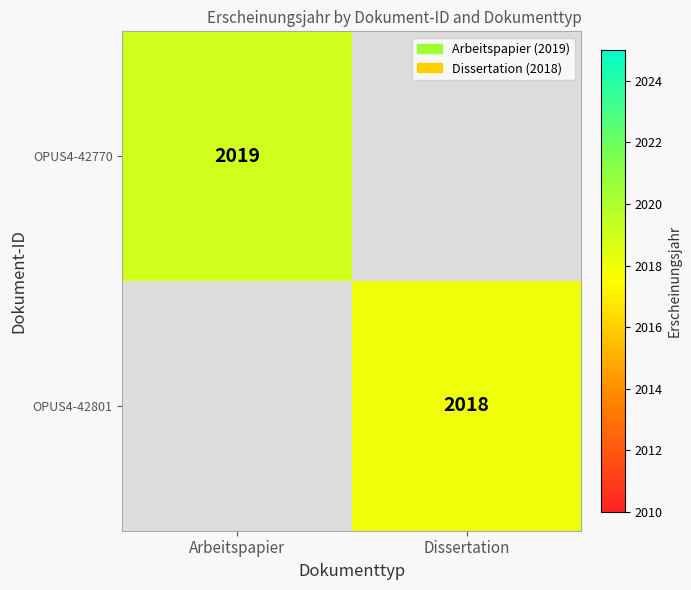

True or false: OPUS4-42770 has a value of 3476 at Arbeitspapier.

False